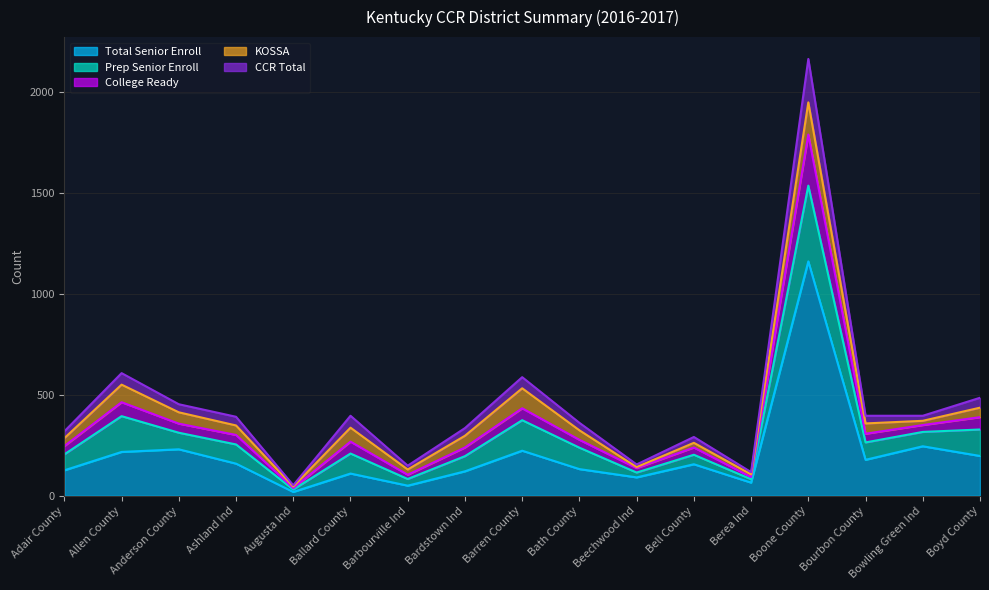

At which category does Total Senior Enroll reach its first local valley?

Augusta Ind